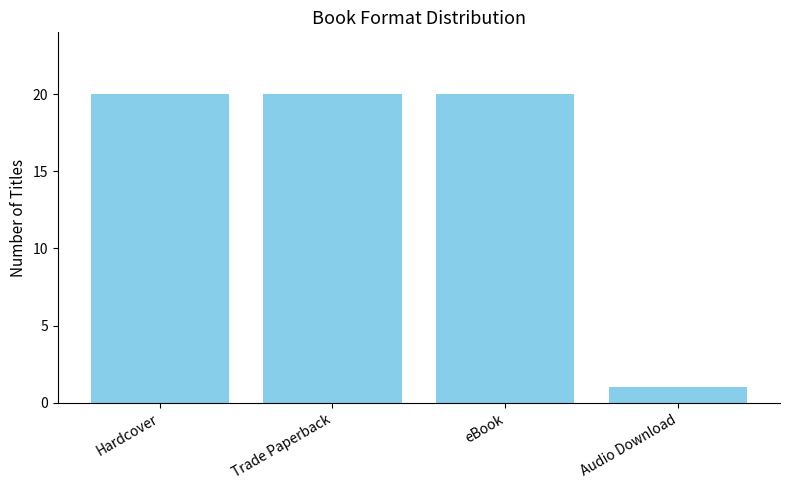

What is the difference between the maximum and minimum values?

19